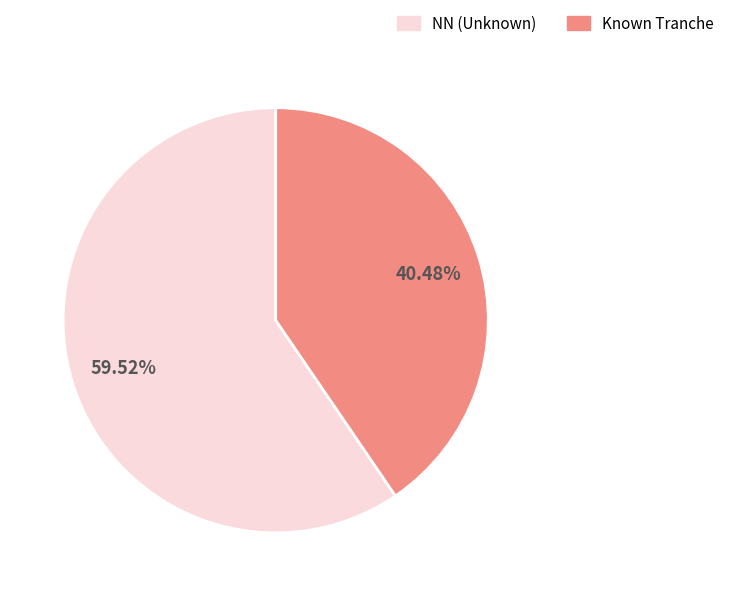

Rank the categories by value from highest to lowest.

NN (Unknown), Known Tranche